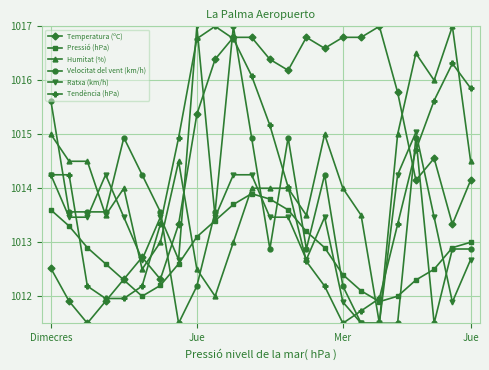

Which series has the largest total across all categories?

Temperatura (ºC)